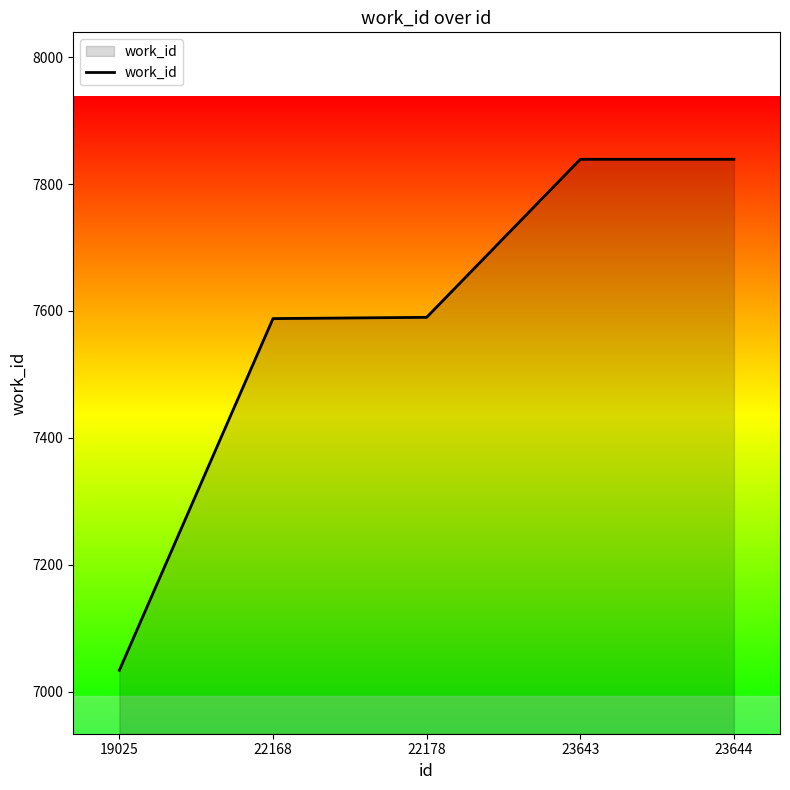

What is the change in value from 19025 to 23644?

+805